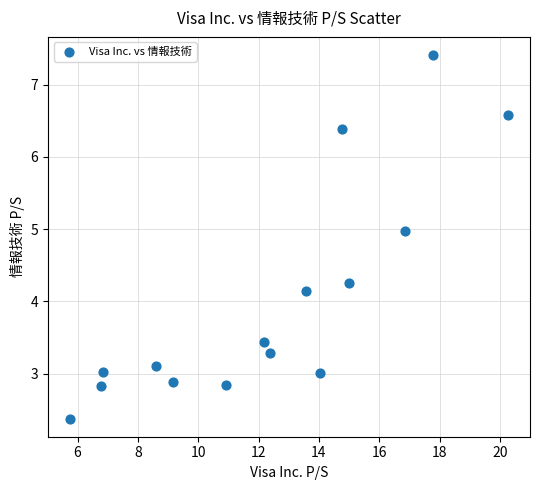

What Y value in the scatter plot is closest to 4?

4.2